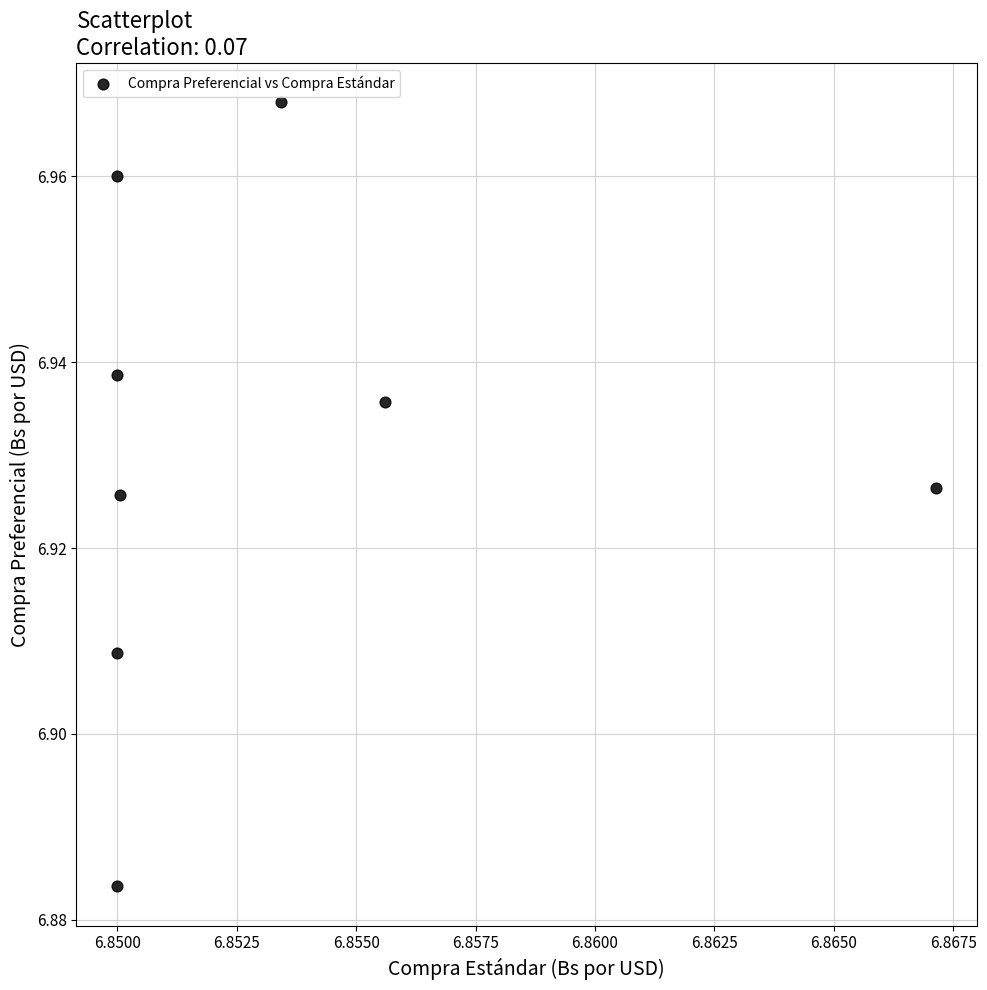

How many points are shown in the scatter plot?

8